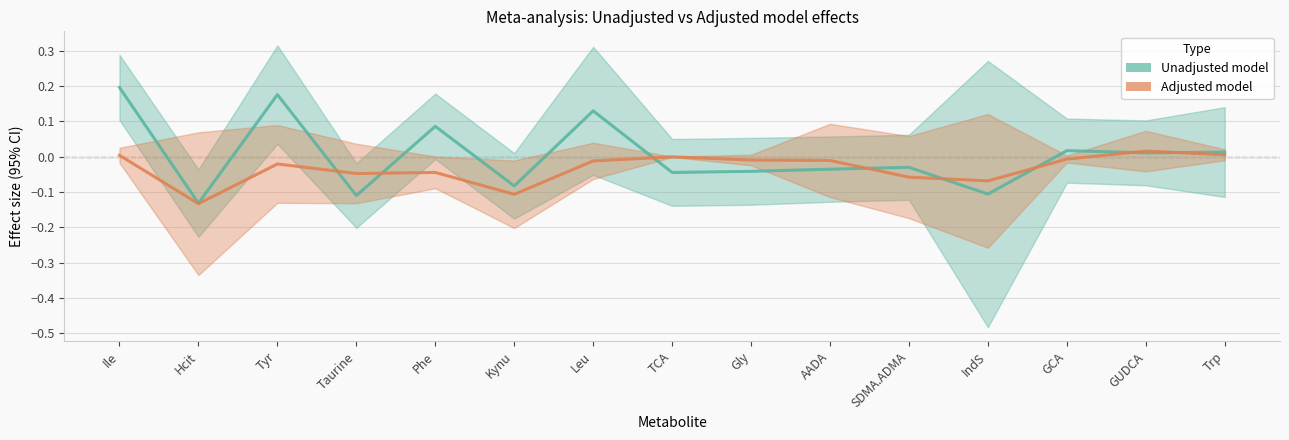

What position from the left is Leu?

7